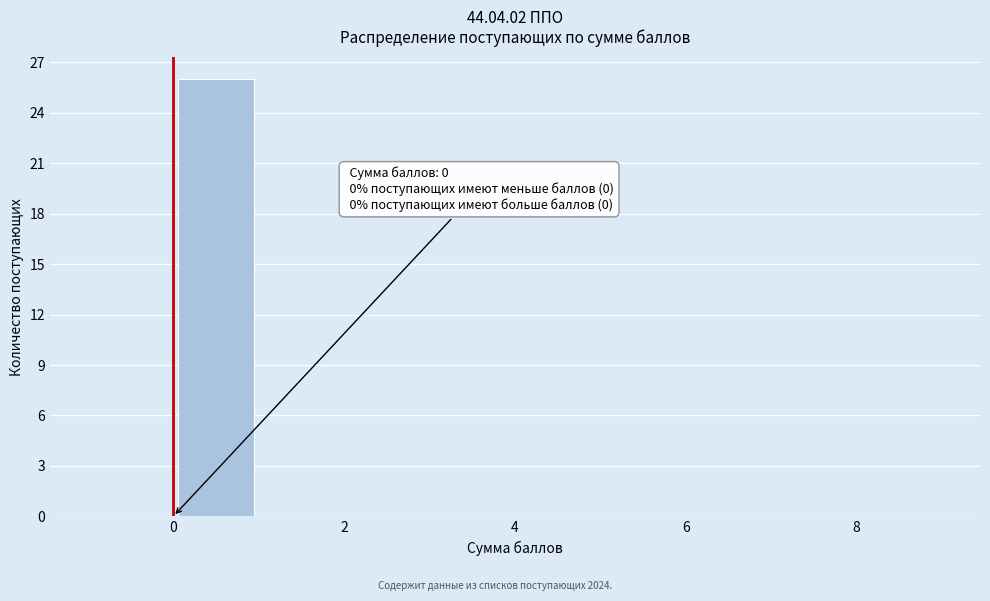

Which range on the x-axis has the tallest bar?

0 to 1